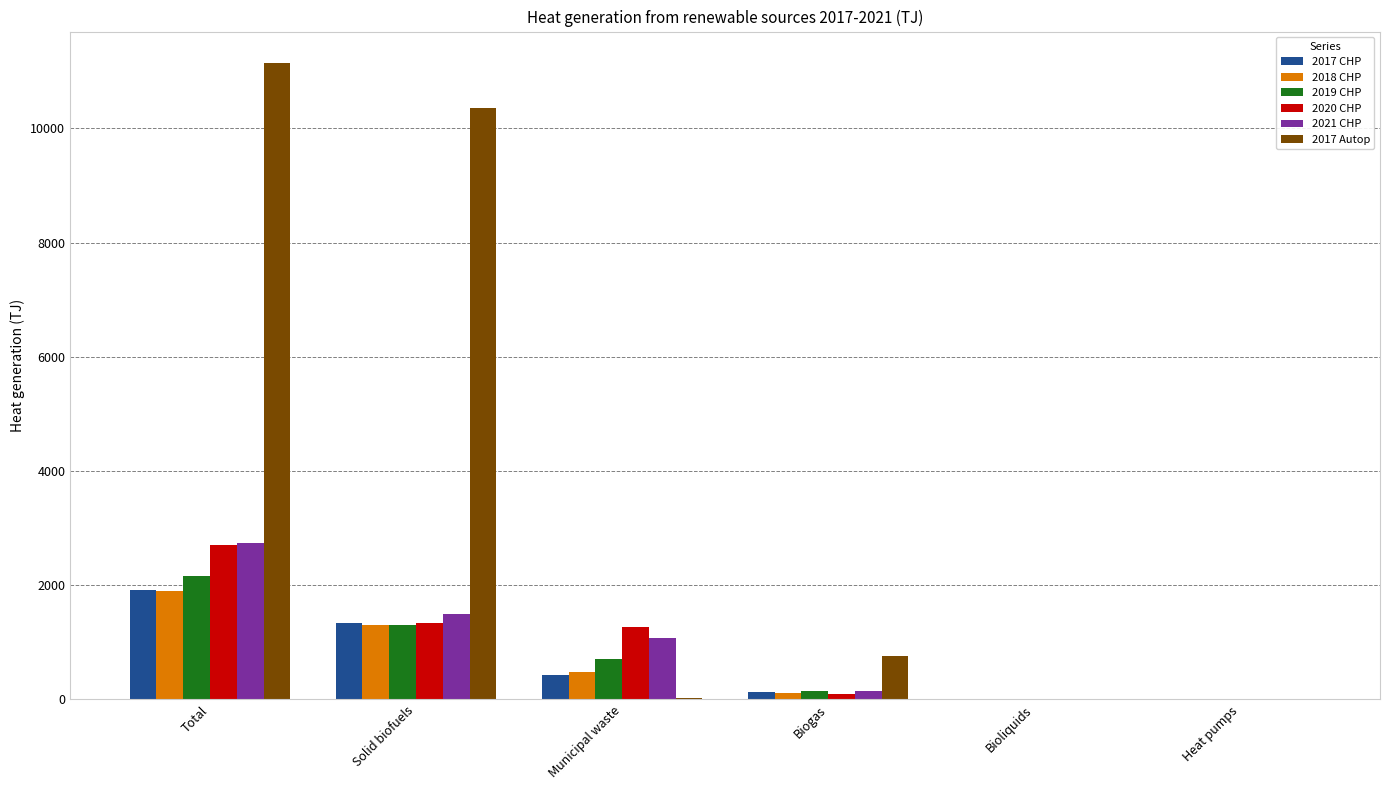

What is the sum of all 2017 Autop values?

22276.6